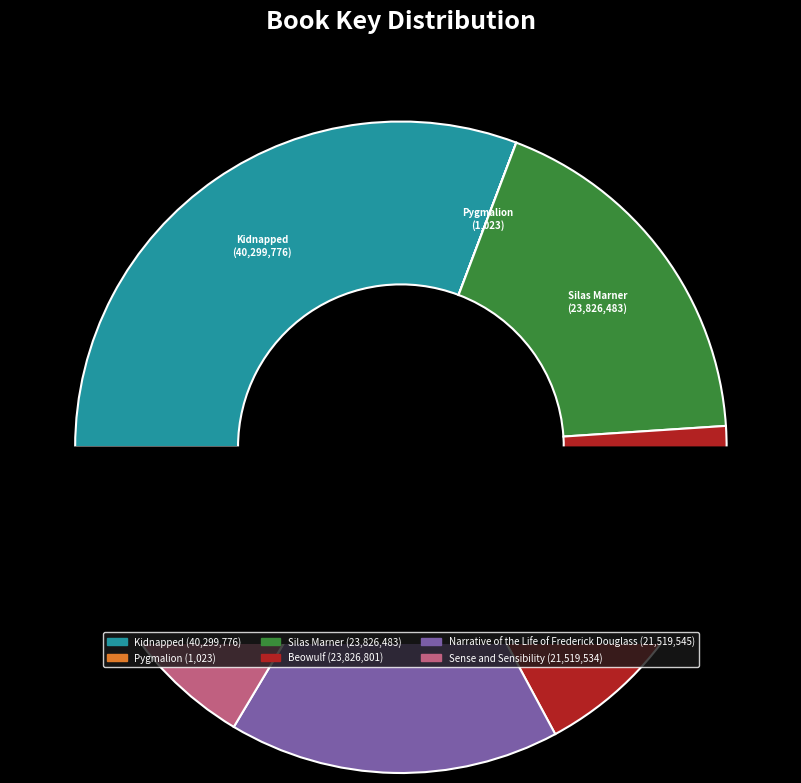

Combined, do Narrative of the Life of Frederick Douglass and Sense and Sensibility account for over 50%?

No